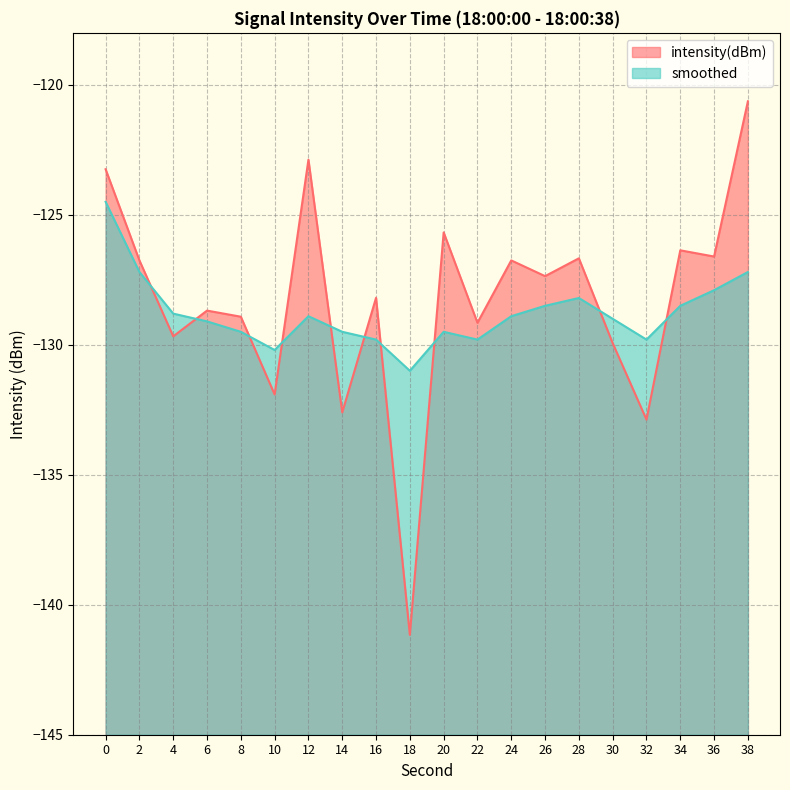

Does the chart display data point markers on the line(s)?

No